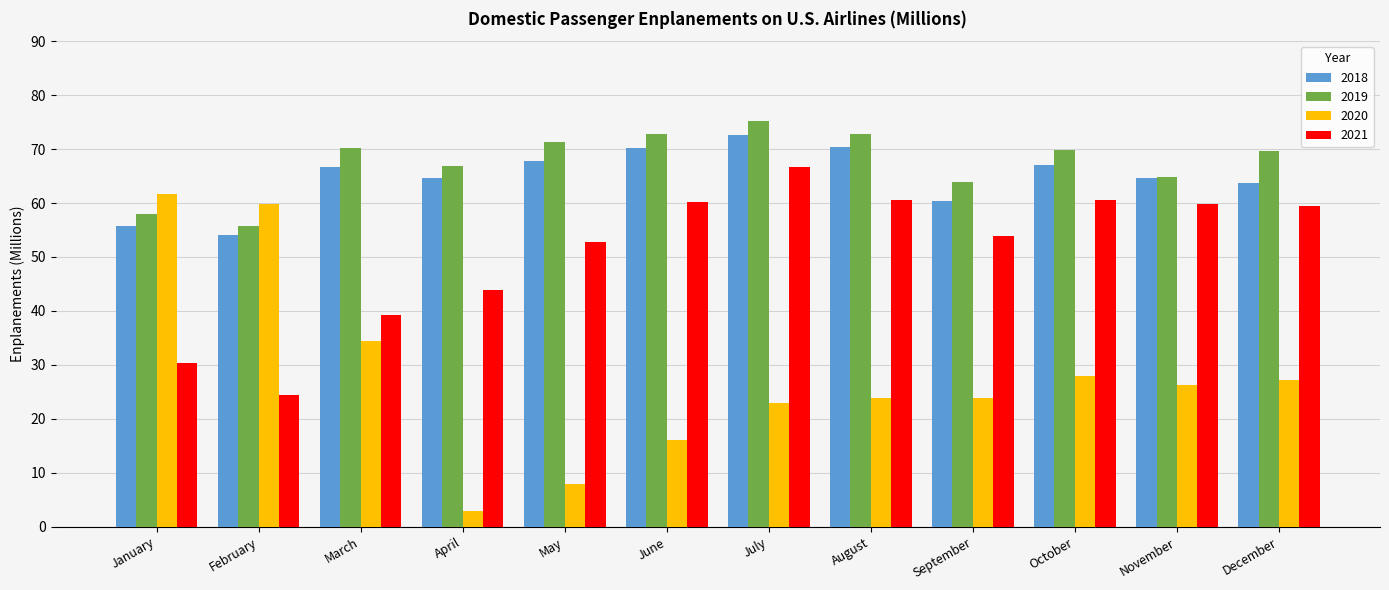

Read the 2019 value at January.

58.0